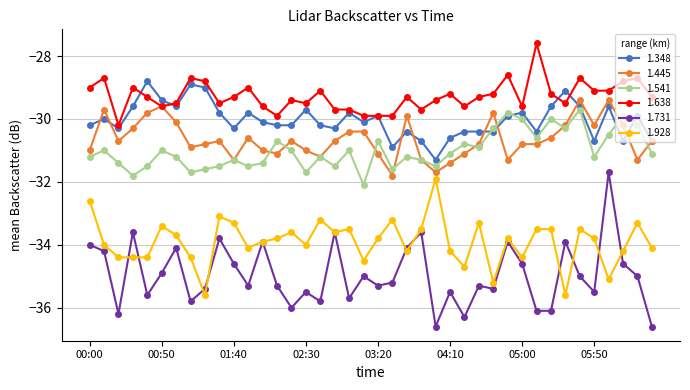

True or false: 1.731 and 1.445 cross at least once.

False